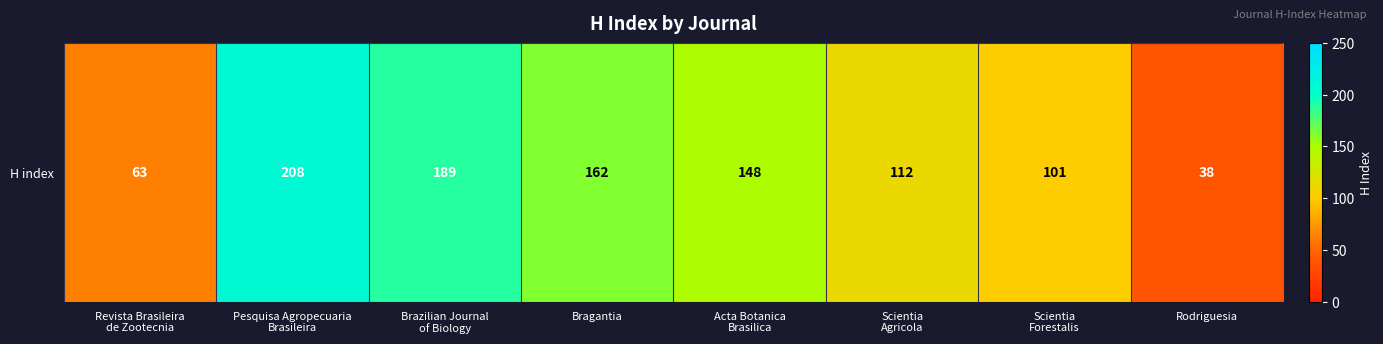

Reading right to left, what are all the values shown in this chart?

Rodriguesia=38	Scientia
Forestalis=101	Scientia
Agricola=112	Acta Botanica
Brasilica=148	Bragantia=162	Brazilian Journal
of Biology=189	Pesquisa Agropecuaria
Brasileira=208	Revista Brasileira
de Zootecnia=63